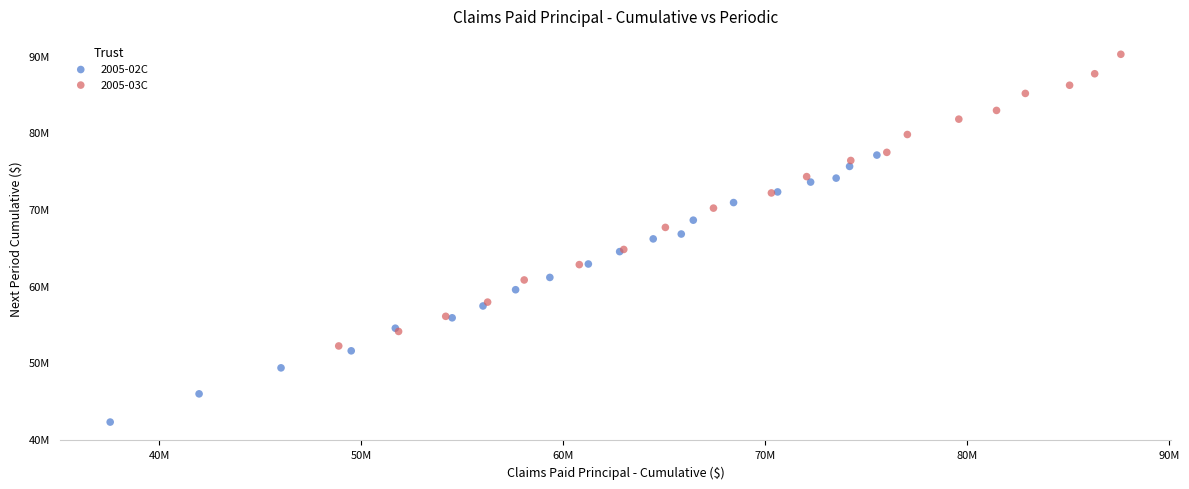

What are all the series names shown in the legend?

2005-02C, 2005-03C